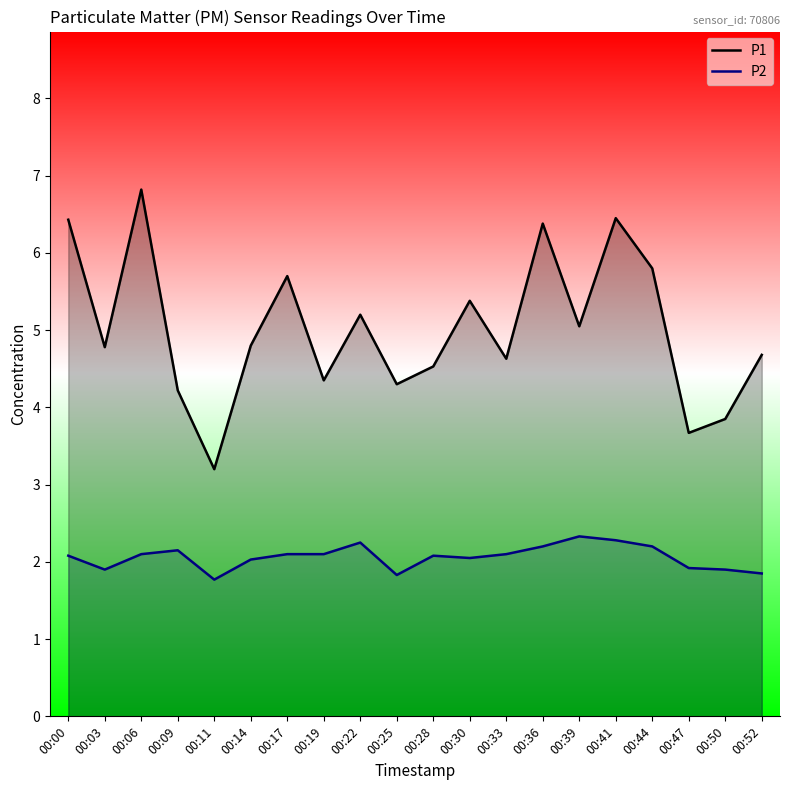

How many values in the P1 series are below 4?

3